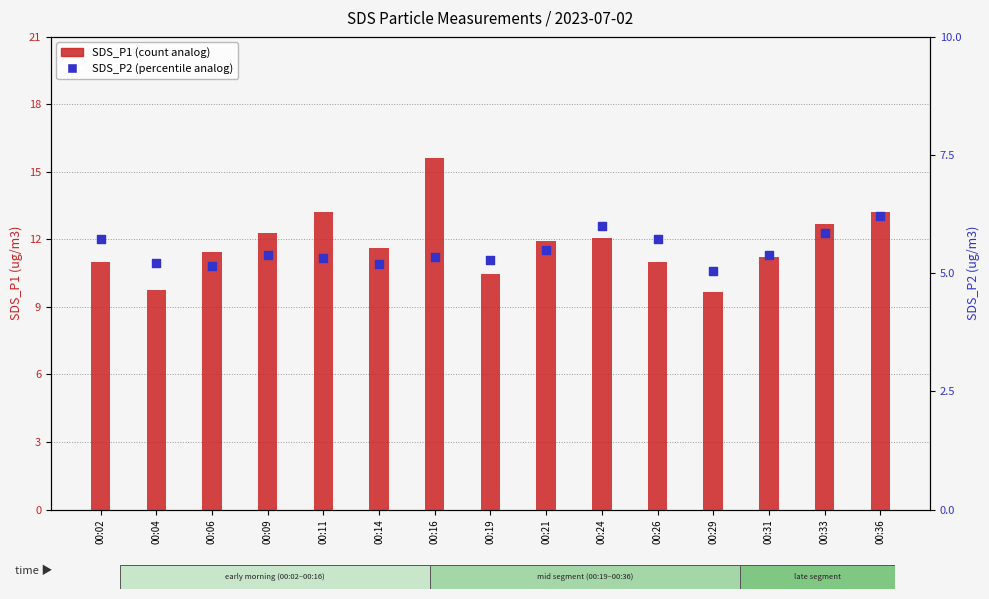

Which series reaches the maximum Y coordinate?

SDS_P1